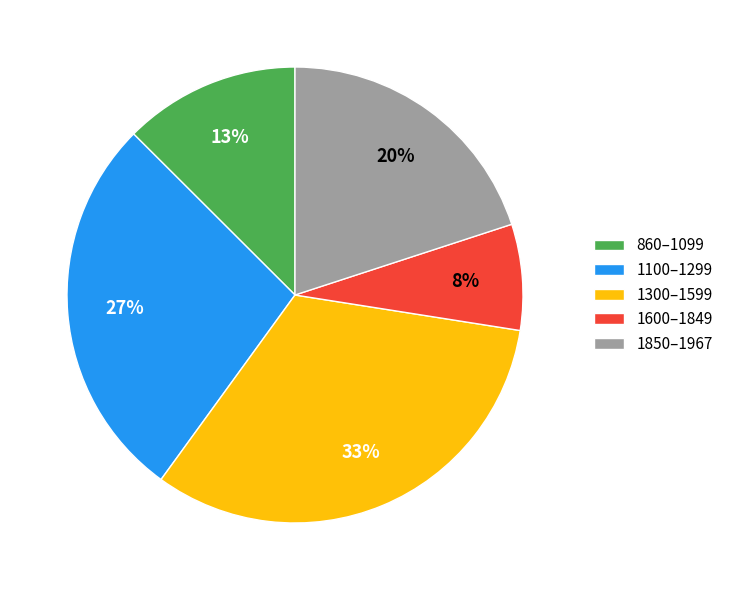

Do 1100–1299 and 860–1099 together represent more than half of the pie?

No